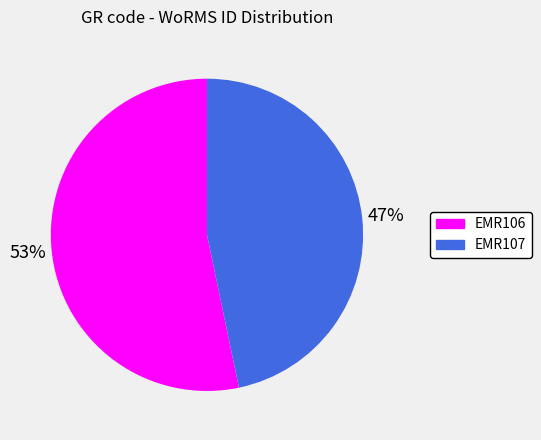

Is there a majority slice in this chart?

Yes